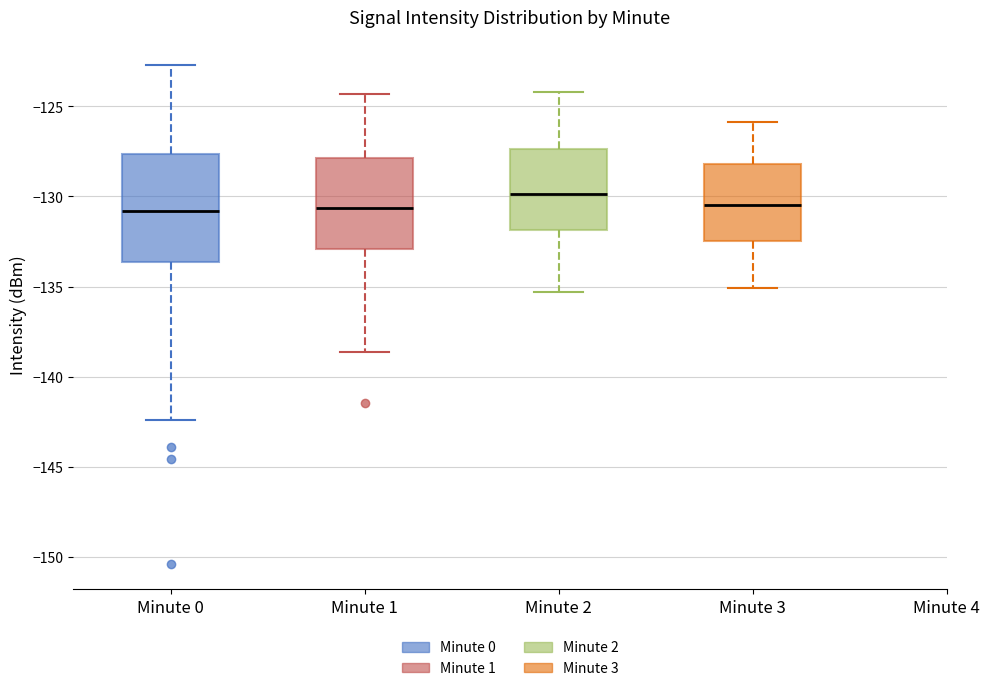

Comparing the boxes themselves (not the whiskers), which one is the tallest?

Minute 0